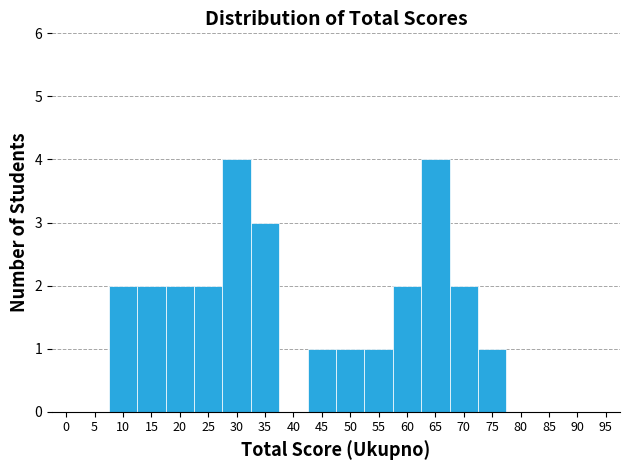

Reading left to right, extract all data points from this chart.

0=0	5=0	10=2	15=2	20=2	25=2	30=4	35=3	40=0	45=1	50=1	55=1	60=2	65=4	70=2	75=1	80=0	85=0	90=0	95=0